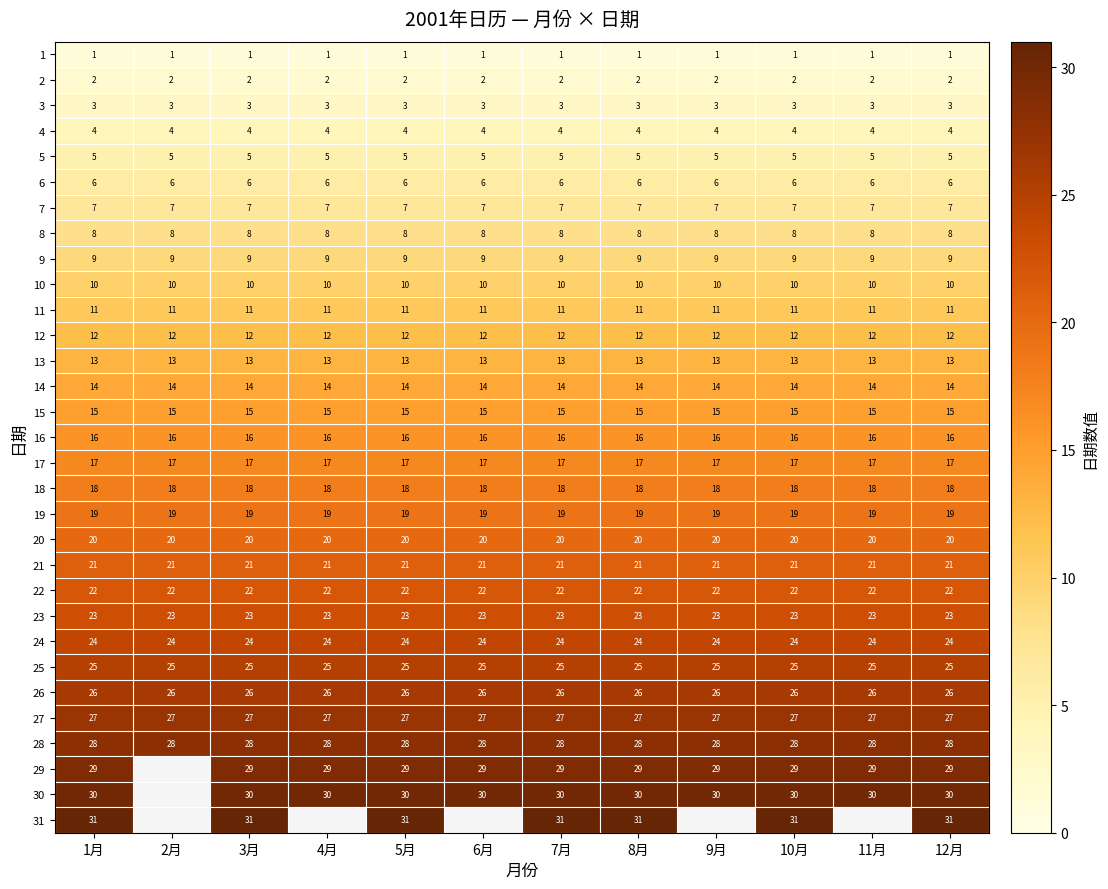

What is the sum of the 21 values at 9月 and 8月?

42